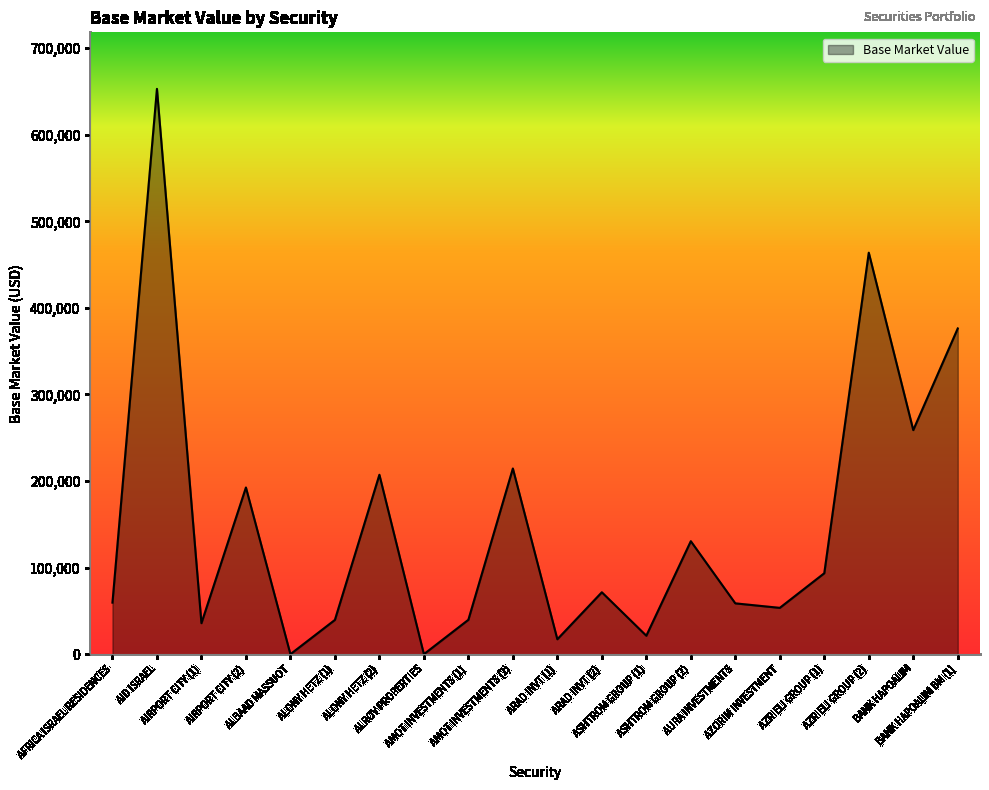

The chart shows a value of 130519.8 at ASHTROM GROUP (2). True or false?

True